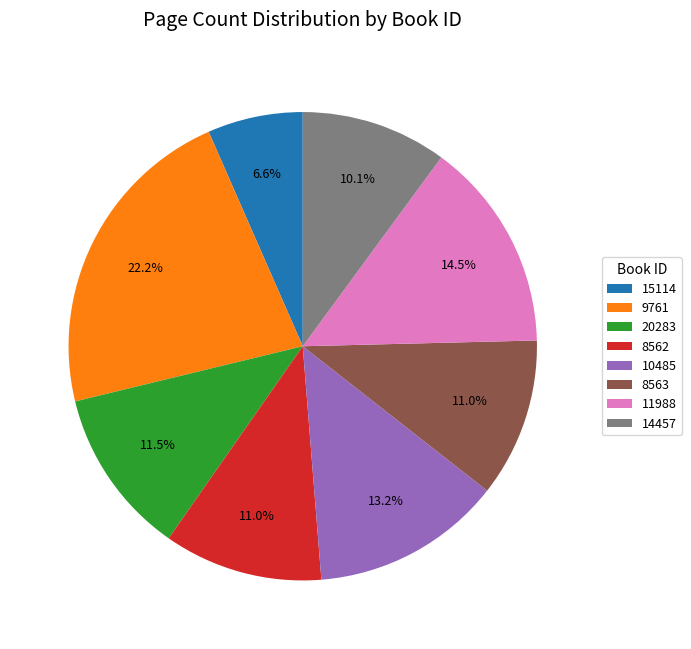

To the nearest percent, what is the difference between the 10485 and 20283 slice percentages?

2%